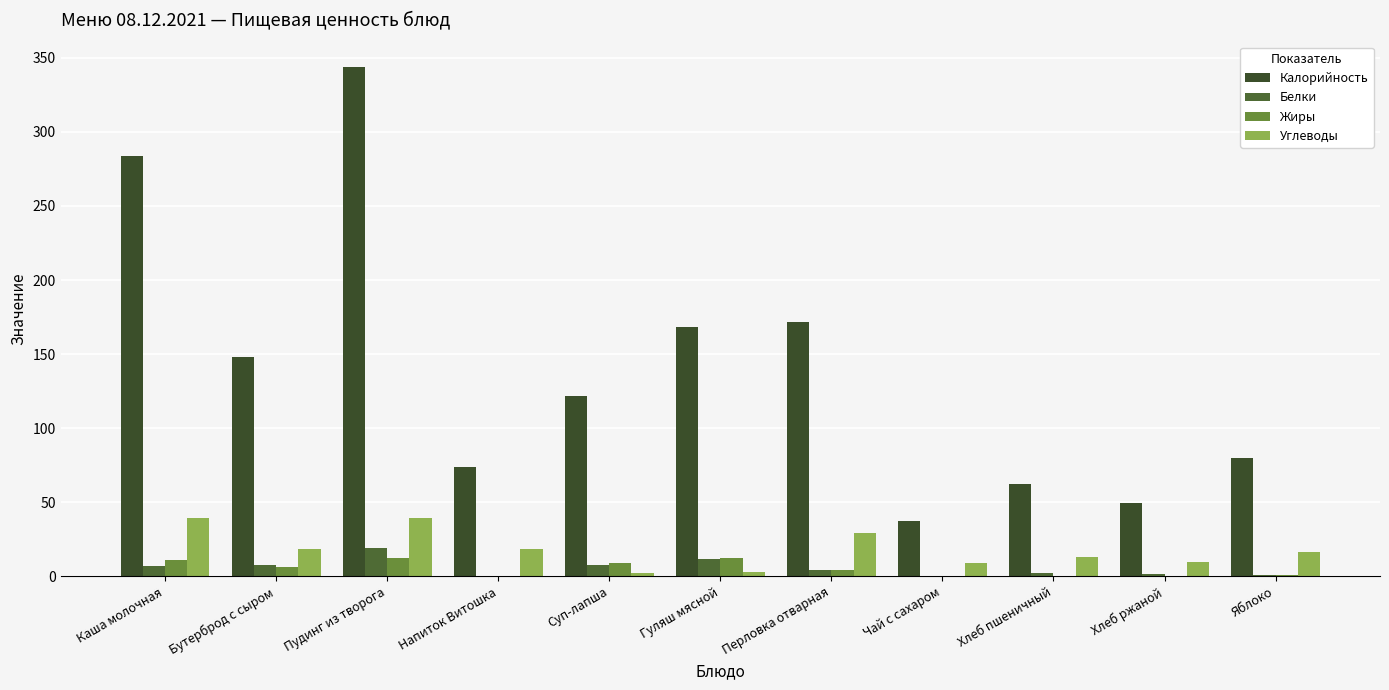

Rank the series at Напиток Витошка from lowest to highest value.

Белки, Жиры, Углеводы, Калорийность